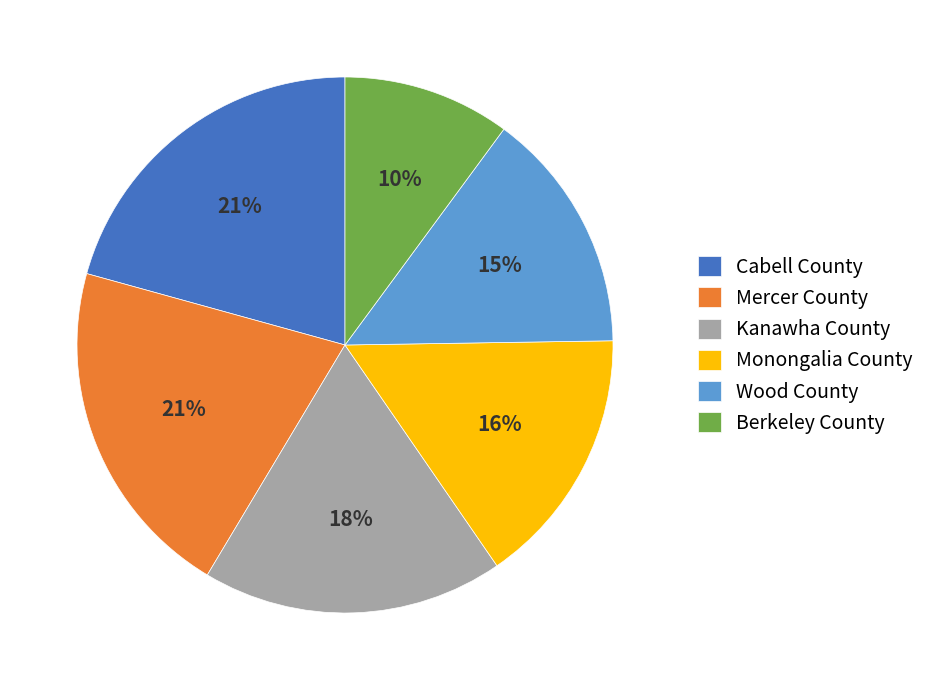

True or false: Kanawha County accounts for 18% of the total.

True